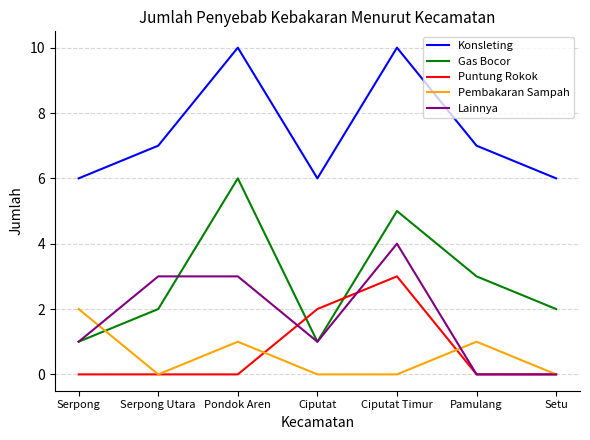

Reading right to left, transcribe all the data shown in this chart.

Konsleting: Setu=6	Pamulang=7	Ciputat Timur=10	Ciputat=6	Pondok Aren=10	Serpong Utara=7	Serpong=6
Gas Bocor: Setu=2	Pamulang=3	Ciputat Timur=5	Ciputat=1	Pondok Aren=6	Serpong Utara=2	Serpong=1
Puntung Rokok: Setu=0	Pamulang=0	Ciputat Timur=3	Ciputat=2	Pondok Aren=0	Serpong Utara=0	Serpong=0
Pembakaran Sampah: Setu=0	Pamulang=1	Ciputat Timur=0	Ciputat=0	Pondok Aren=1	Serpong Utara=0	Serpong=2
Lainnya: Setu=0	Pamulang=0	Ciputat Timur=4	Ciputat=1	Pondok Aren=3	Serpong Utara=3	Serpong=1